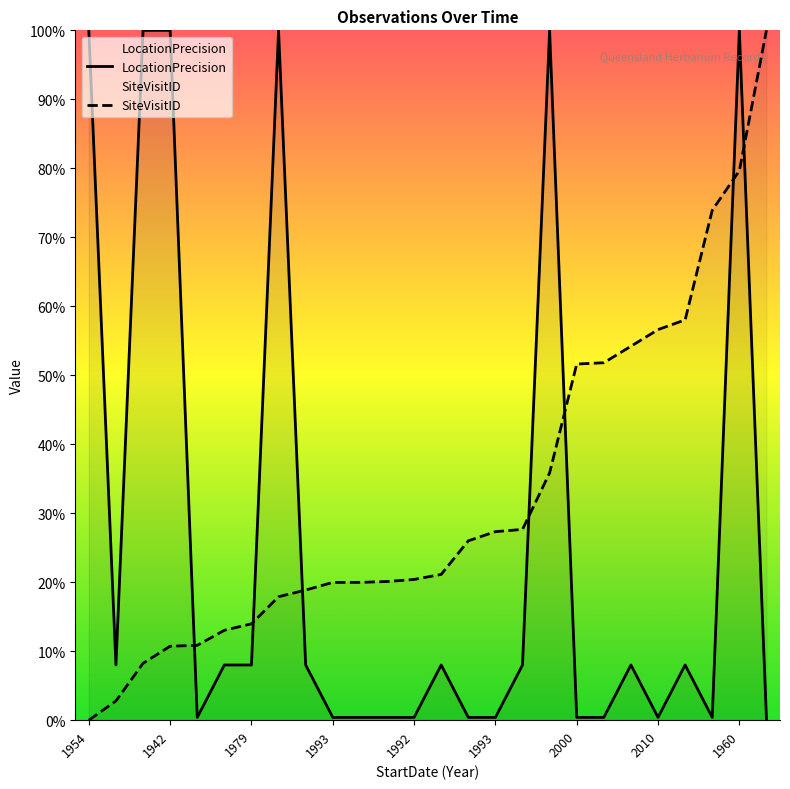

Reading left to right, transcribe all the data shown in this chart.

LocationPrecision: 100.0	8.0	100.0	100.0	0.4	8.0	8.0	100.0	8.0	0.4	0.4	0.4	0.4	8.0	0.4	0.4	8.0	100.0	0.4	0.4	8.0	0.4	8.0	0.4	100.0	0.2
SiteVisitID: 0.0	2.8	8.2	10.7	10.8	13.0	14.0	17.9	18.9	20.0	20.0	20.1	20.4	21.1	26.0	27.3	27.7	35.9	51.6	51.8	54.2	56.6	58.0	73.9	79.6	100.0